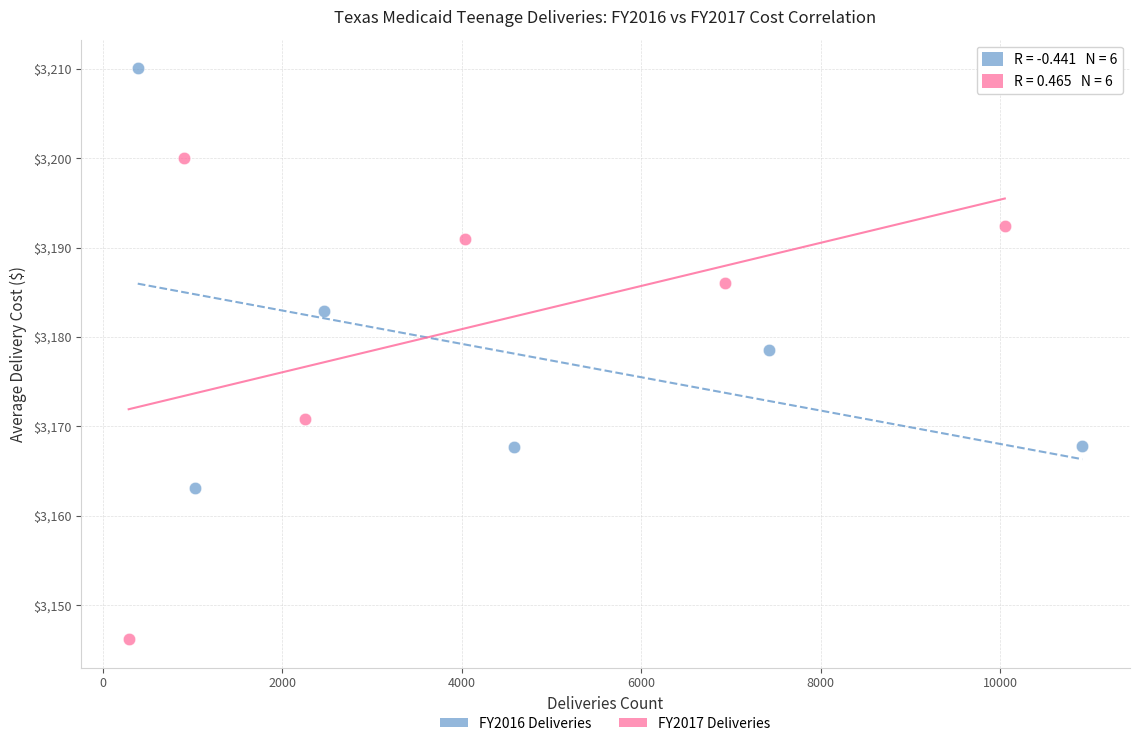

Which series contains the lowest Y value?

FY2017 Deliveries